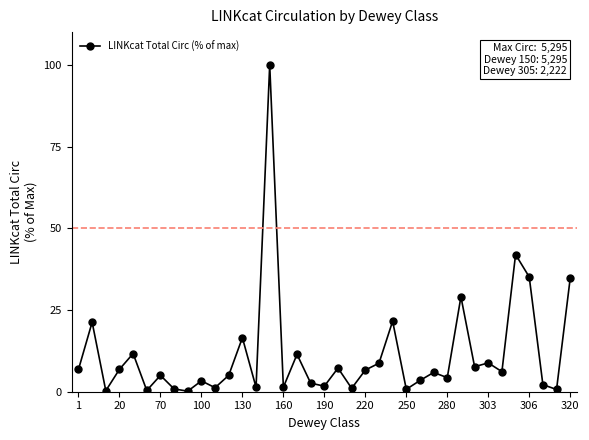

How many lines are shown in the chart?

1